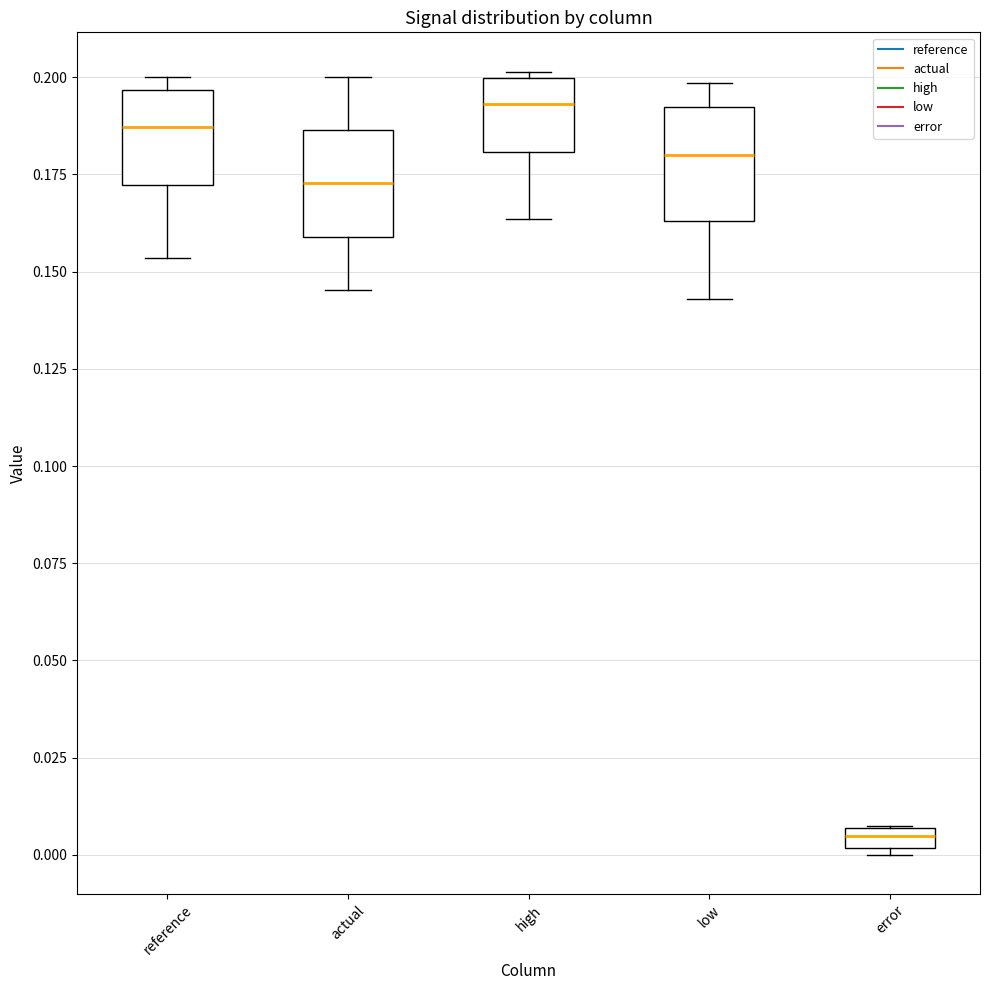

Which box's median line is the highest?

high